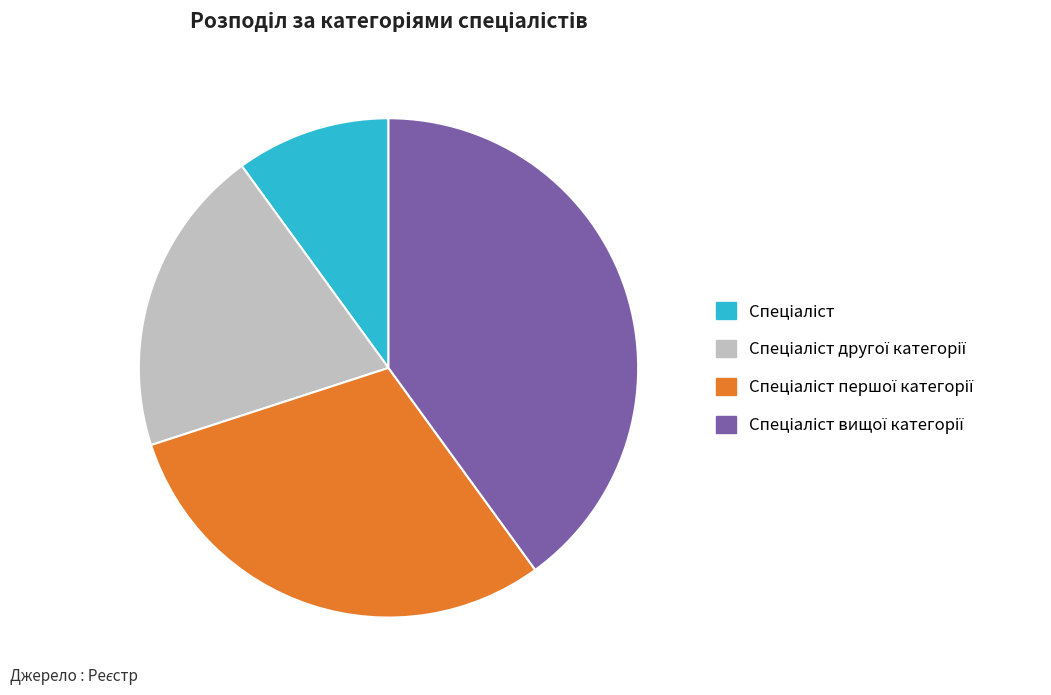

Is there any slice that represents more than half of the pie?

No